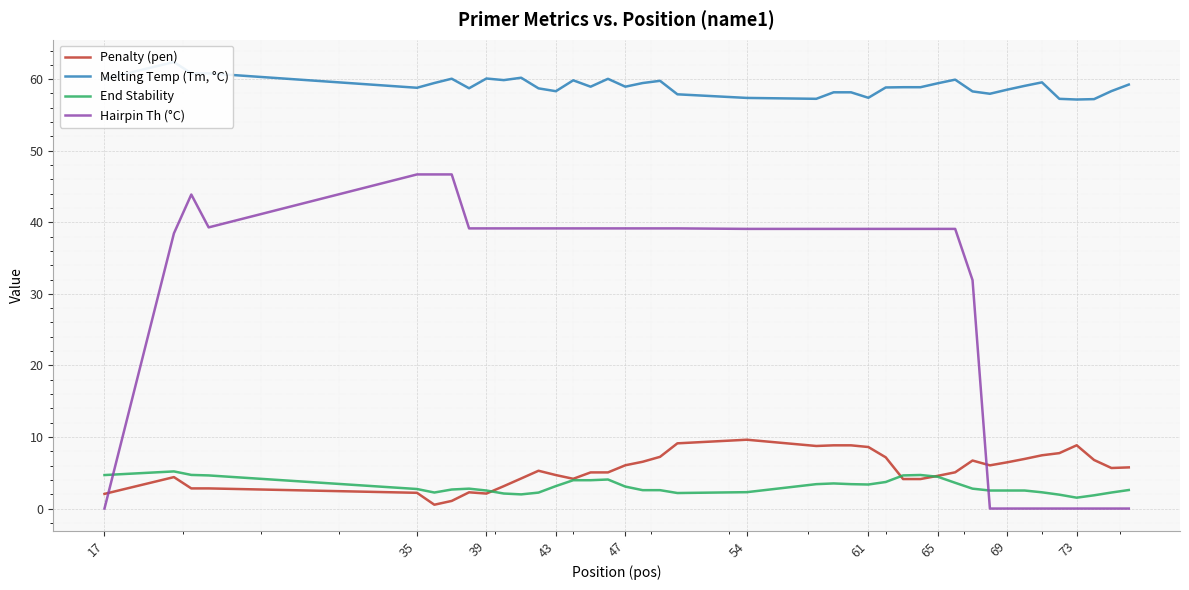

How many lines are shown in the chart?

4